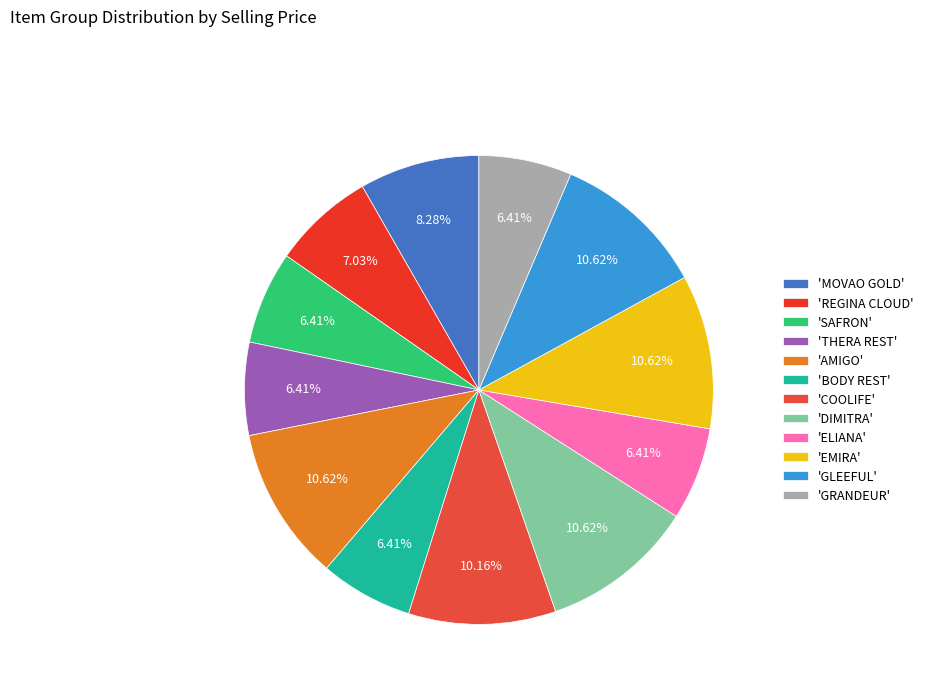

How many slices are in this pie chart?

12